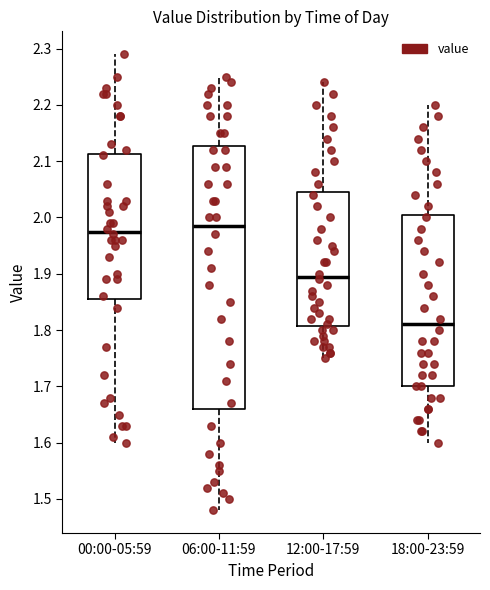

Reading left to right, transcribe this box plot: for each box, give where its median line is, the range the box spans, and where its two whiskers end, as read against the y-axis. The values are not printed on the chart, so give them approximately, as read against the axis.

00:00-05:59: median 1.98, box 1.86 to 2.11, whiskers 1.60 to 2.29
06:00-11:59: median 1.99, box 1.66 to 2.13, whiskers 1.48 to 2.25
12:00-17:59: median 1.90, box 1.81 to 2.05, whiskers 1.75 to 2.24
18:00-23:59: median 1.81, box 1.70 to 2.01, whiskers 1.60 to 2.20